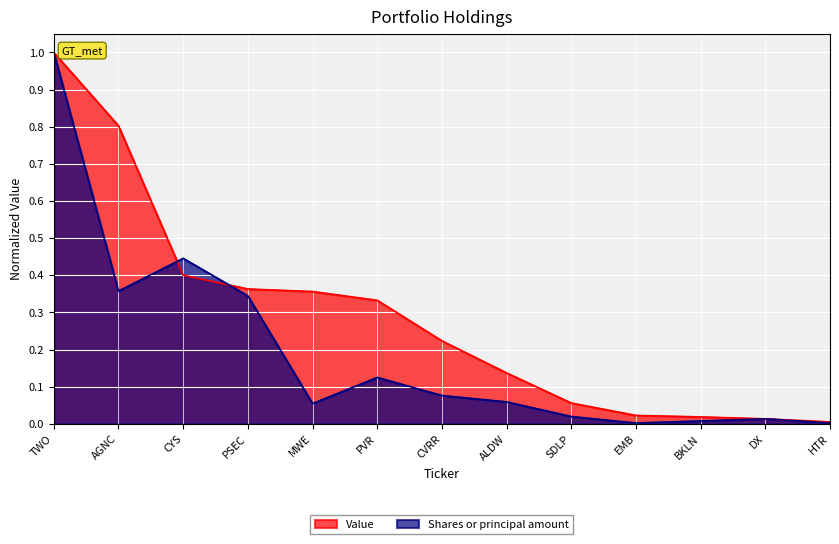

At which category is the sum across all series the highest?

TWO